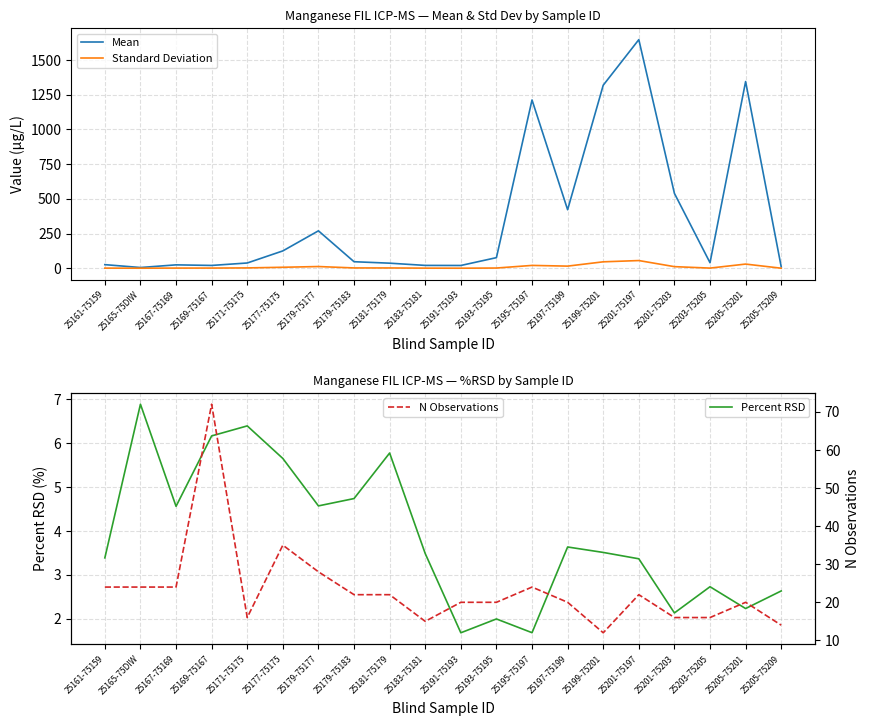

Which label corresponds to the largest value in the chart?

25201-75197